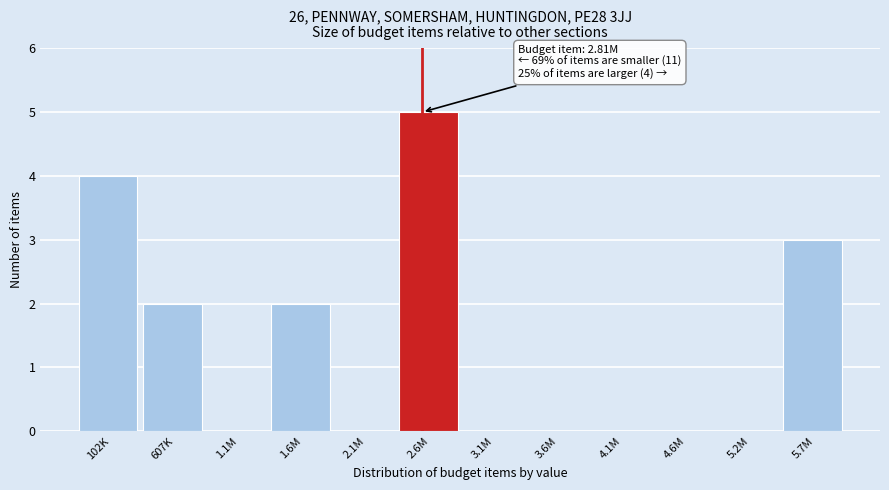

Reading right to left, extract all data points from this chart.

5.7M=3	5.2M=0	4.6M=0	4.1M=0	3.6M=0	3.1M=0	2.6M=5	2.1M=0	1.6M=2	1.1M=0	607K=2	102K=4